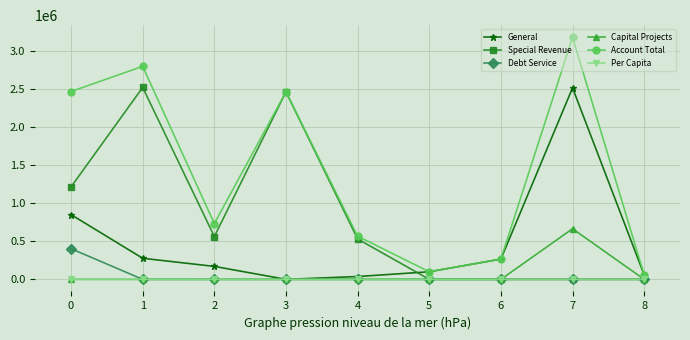

Does the chart display data point markers on the line(s)?

Yes